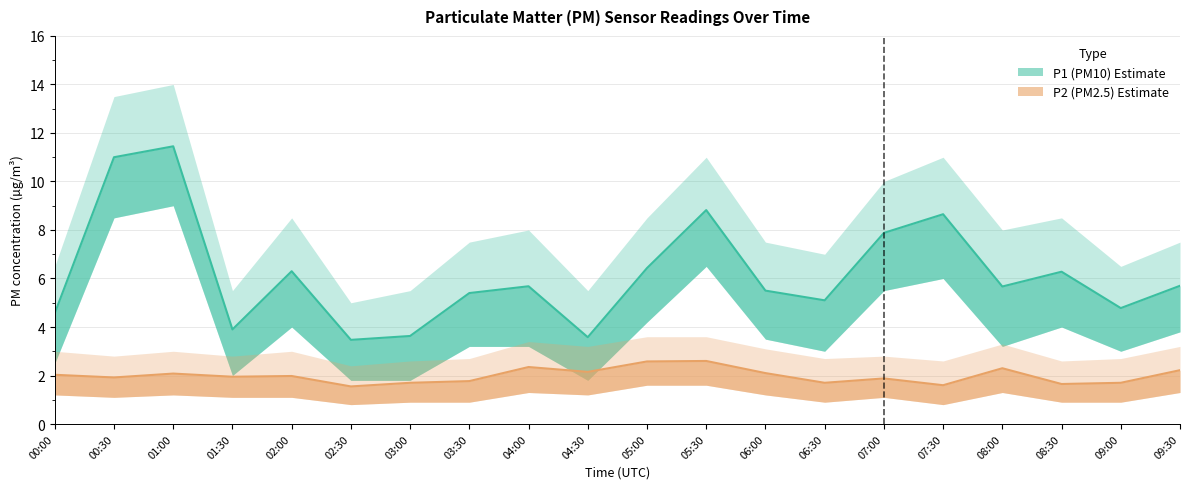

Is the value of P2 at 07:00 greater than the value of P1 at 04:30?

No